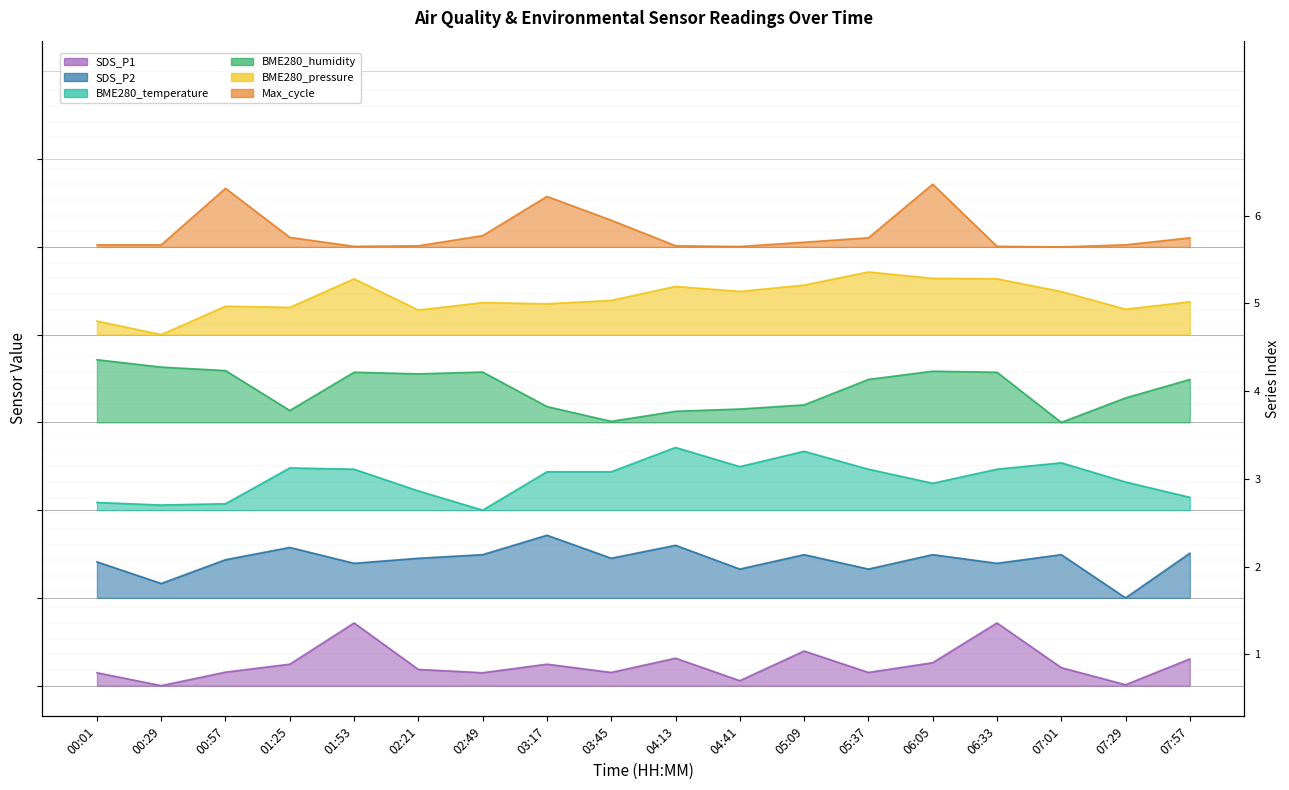

At how many categories does at least one series exceed 6?

18